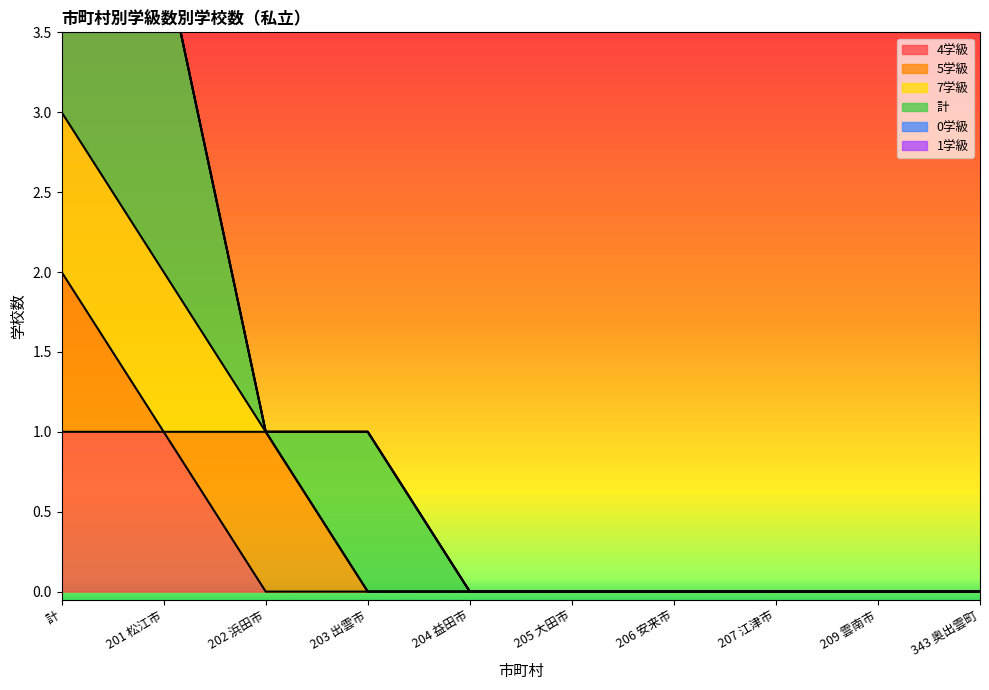

What is the label of the 6th point from the right?

204 益田市